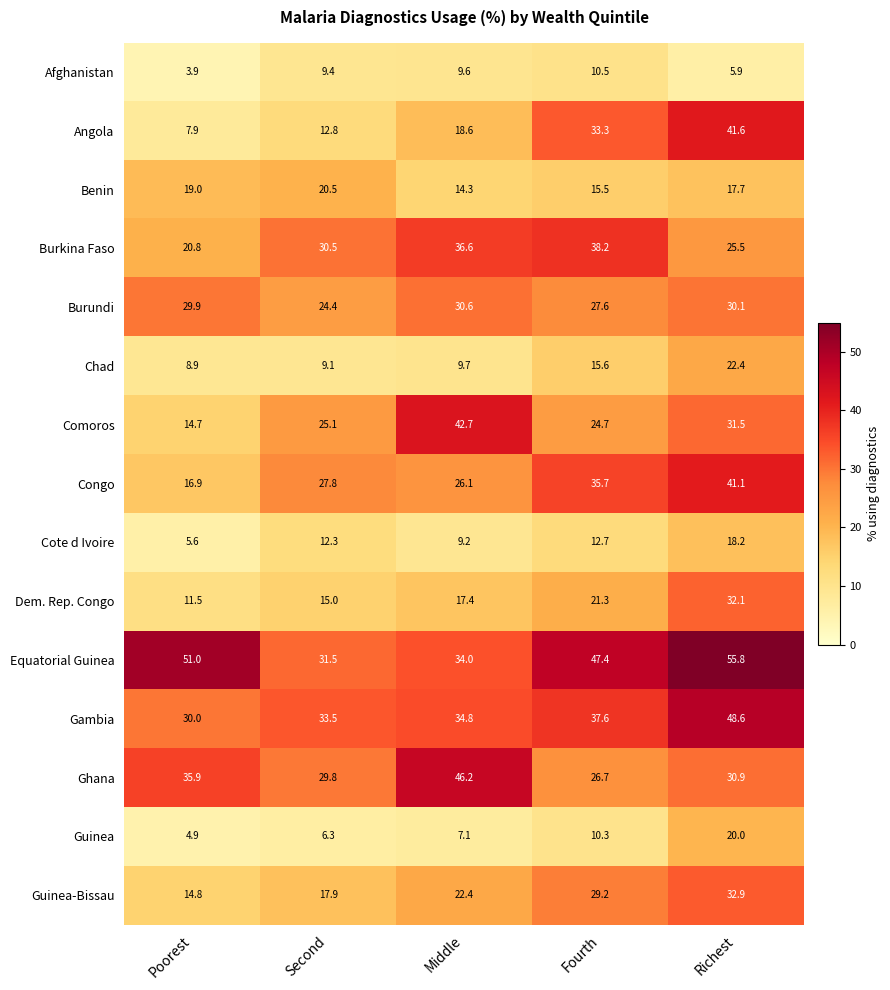

Where does the Angola series first go above 18?

Middle